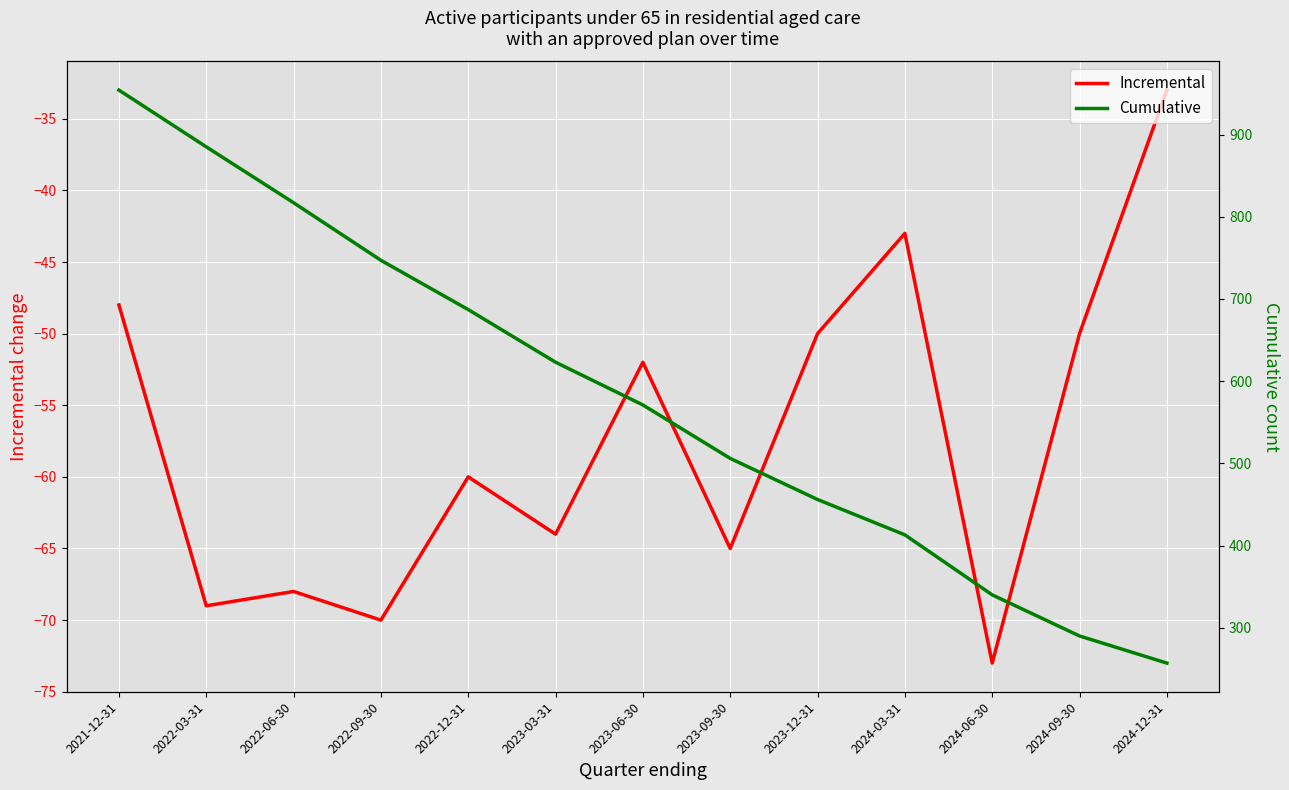

The value of Incremental at 2022-12-31 is -41. True or false?

False